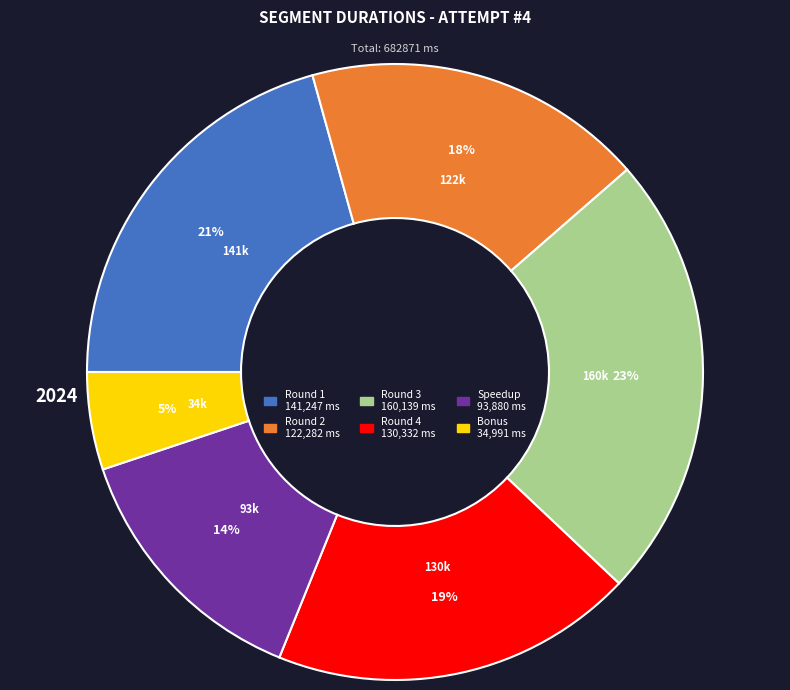

How many slices are in this pie chart?

6